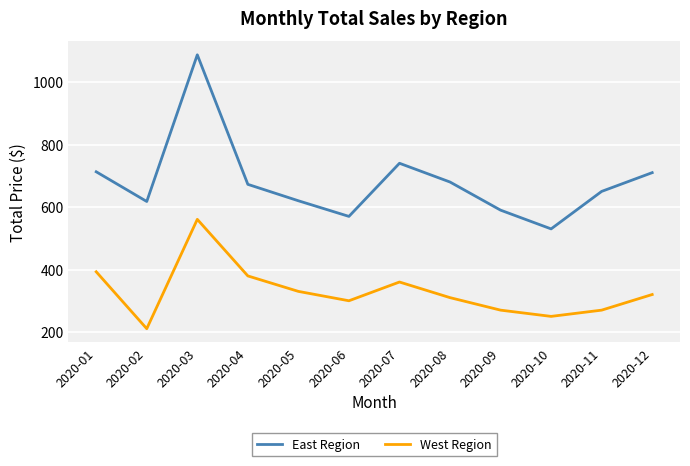

Does the chart have visible grid lines?

Yes